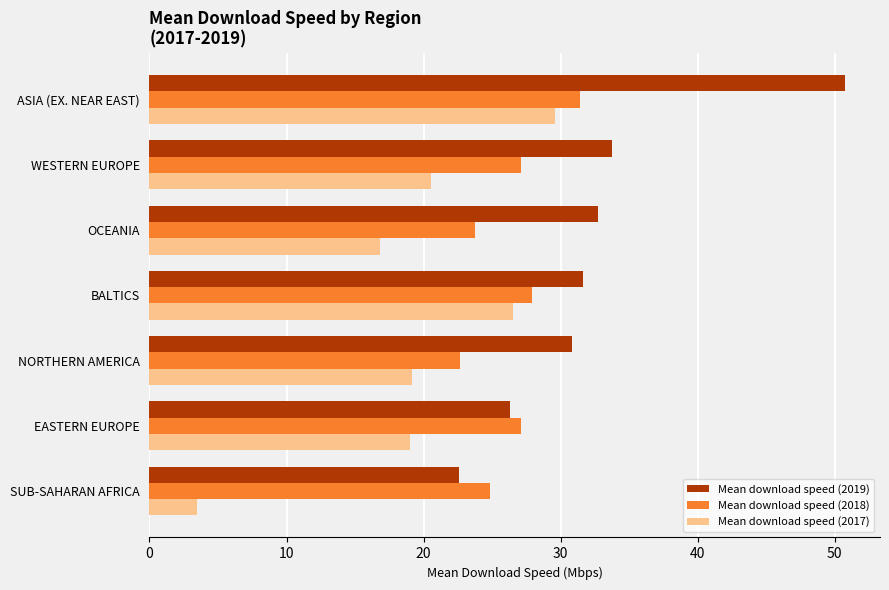

At OCEANIA, list the series in order from largest to smallest.

Mean download speed (2019), Mean download speed (2018), Mean download speed (2017)